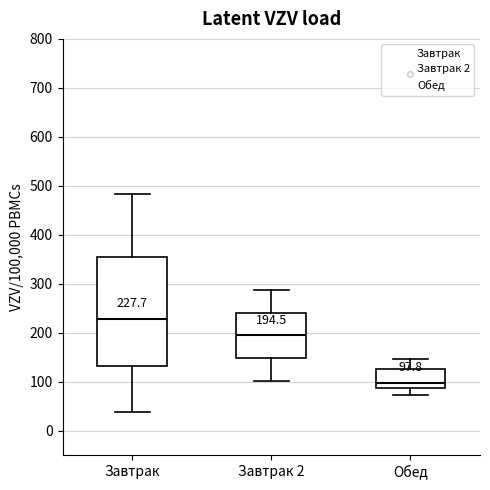

Which box is the tallest, from its lower edge to its upper edge?

Завтрак